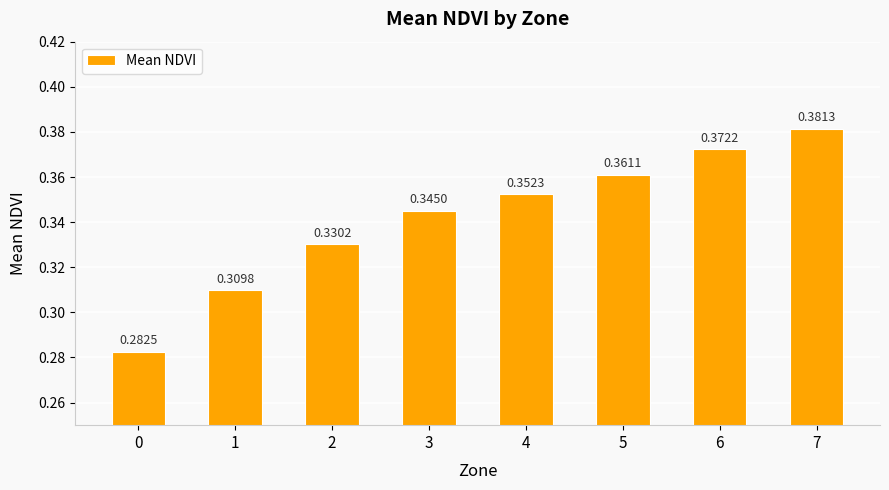

The chart shows a value of 0.2 at 3. True or false?

False